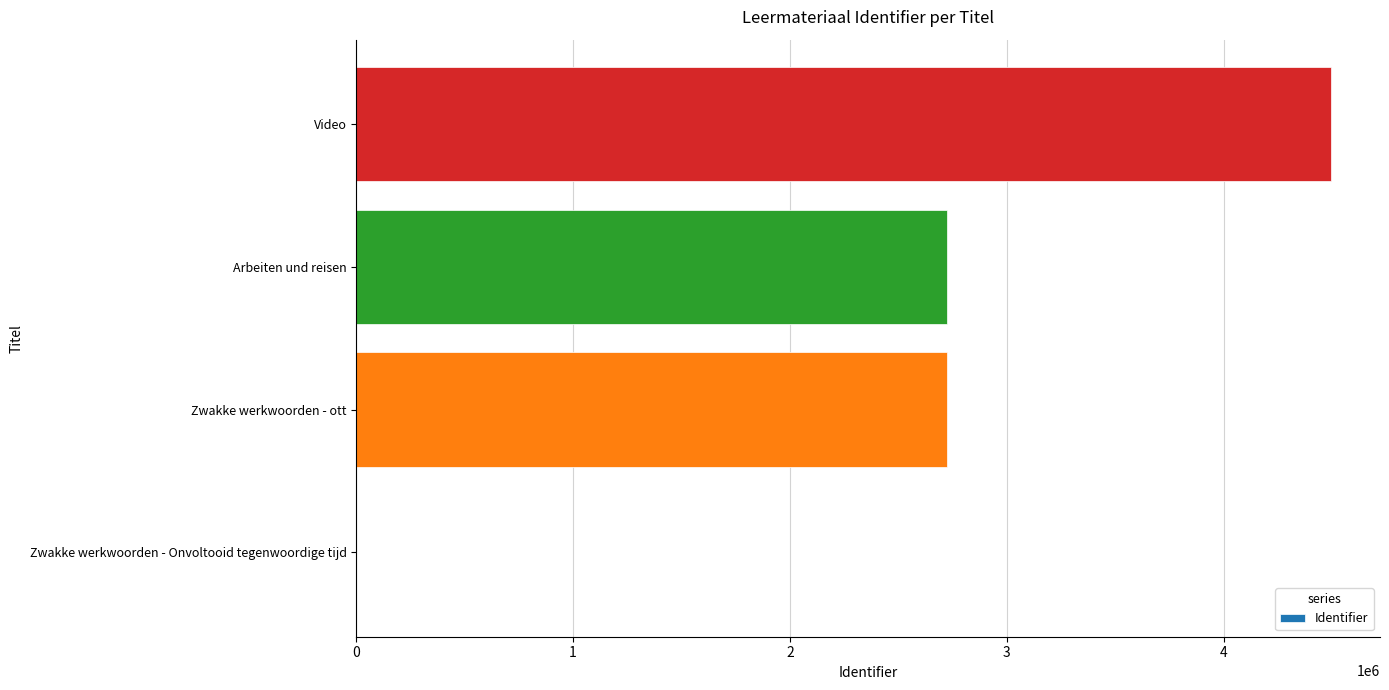

What is the change in value from Arbeiten und reisen to Video?

+1771177